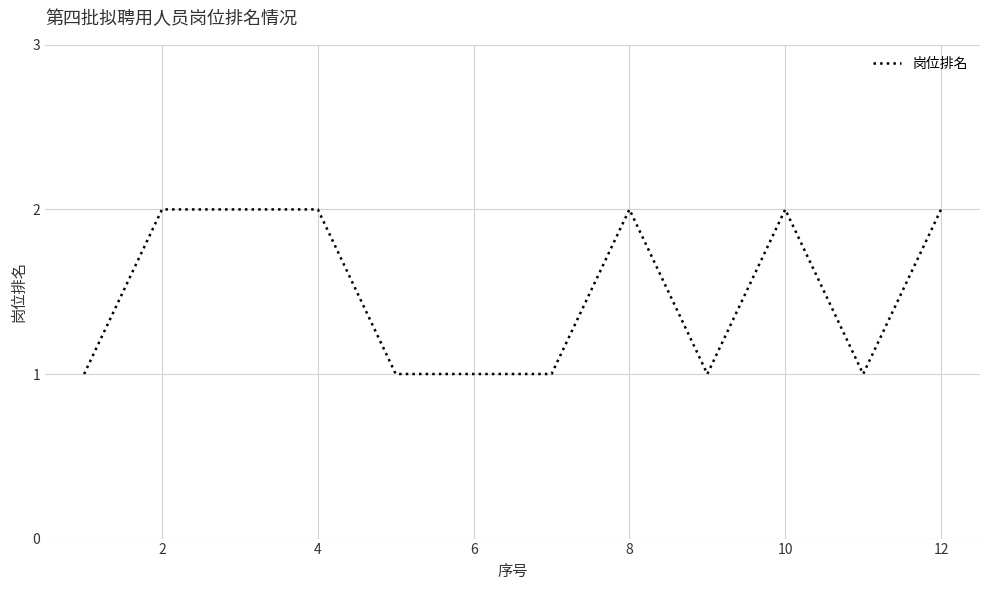

How many lines are shown in the chart?

1